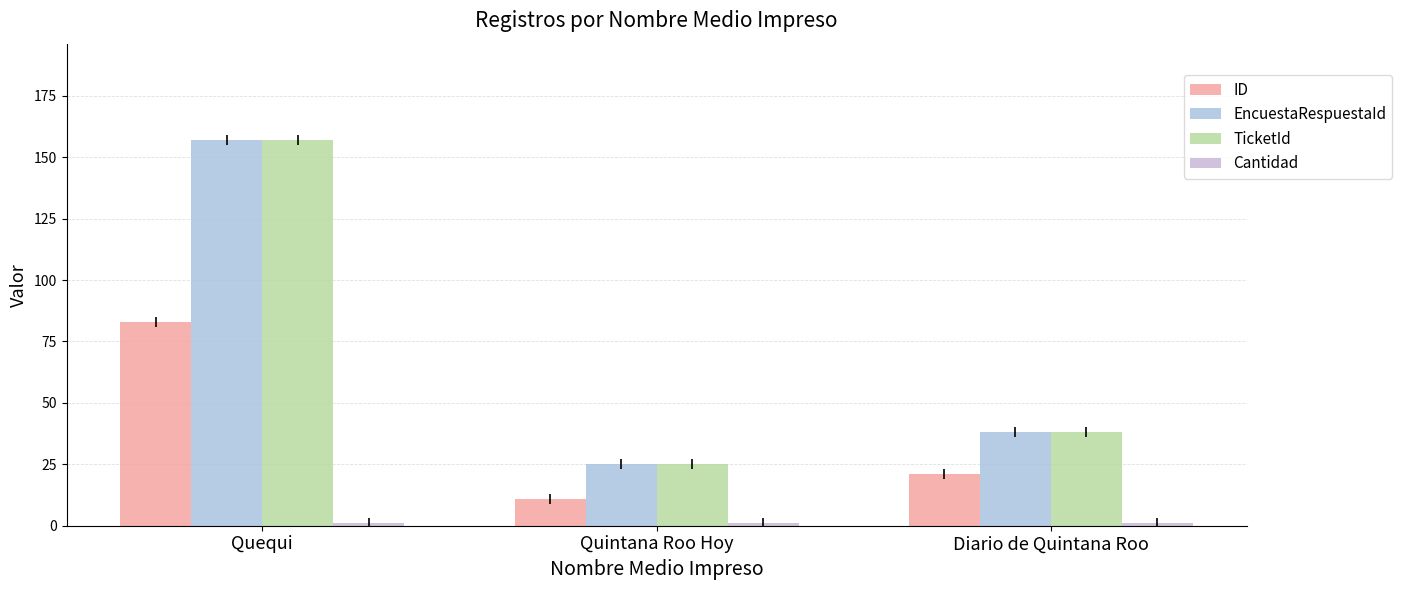

How many categories are shown in the chart?

3